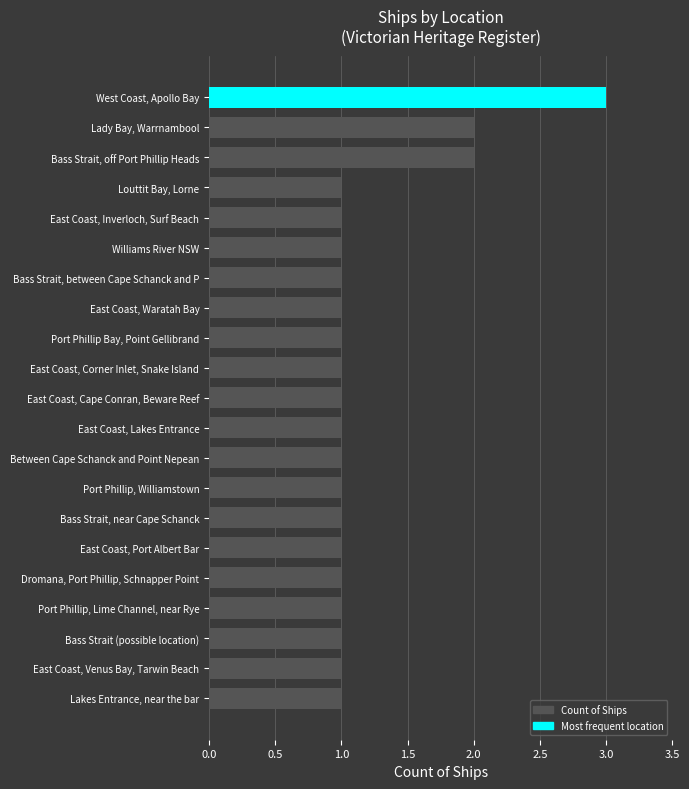

The value at Port Phillip, Lime Channel, near Rye is 1. True or false?

True